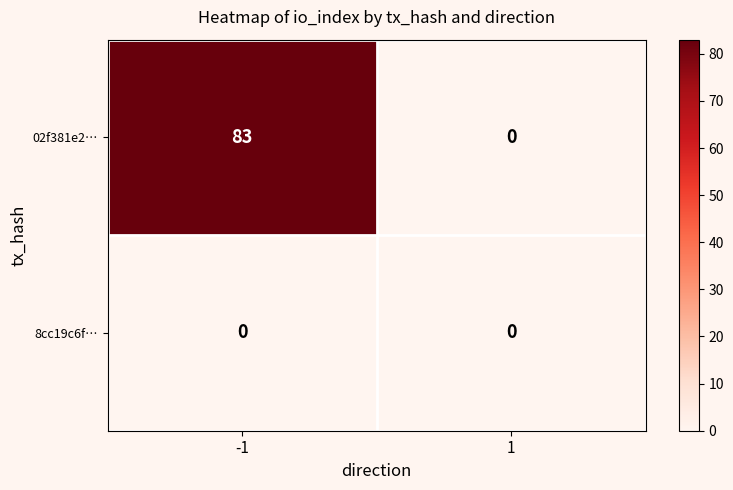

The 02f381e2… series shows 0 at 1. True or false?

True